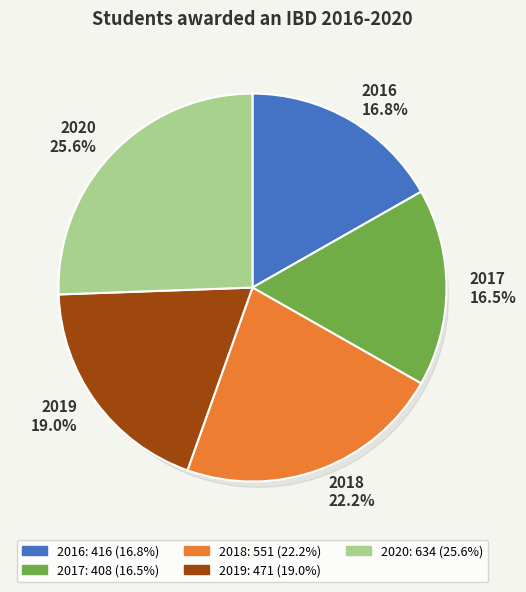

What percentage is the 2020 slice, to the nearest percent?

26%